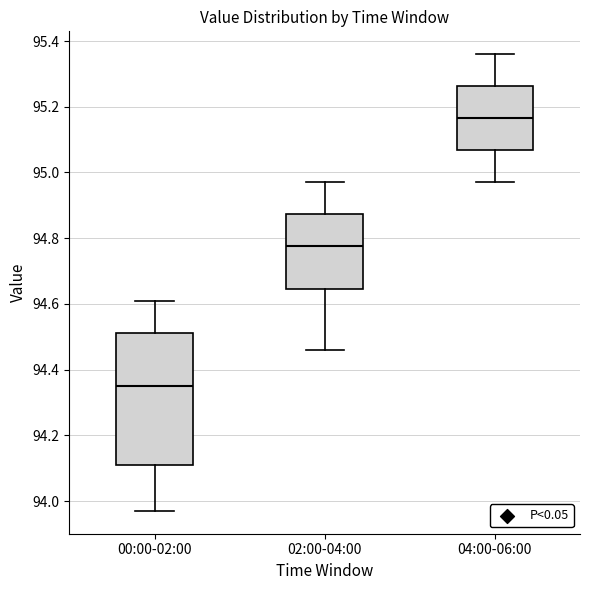

Which box has the highest median line?

04:00-06:00